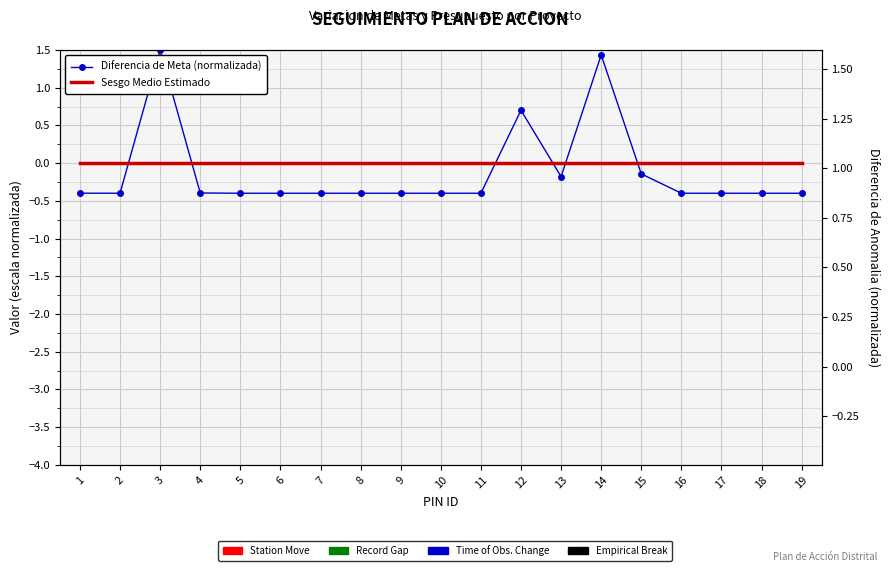

Which series has the widest spread of Y values?

Diferencia de Meta (normalizada)